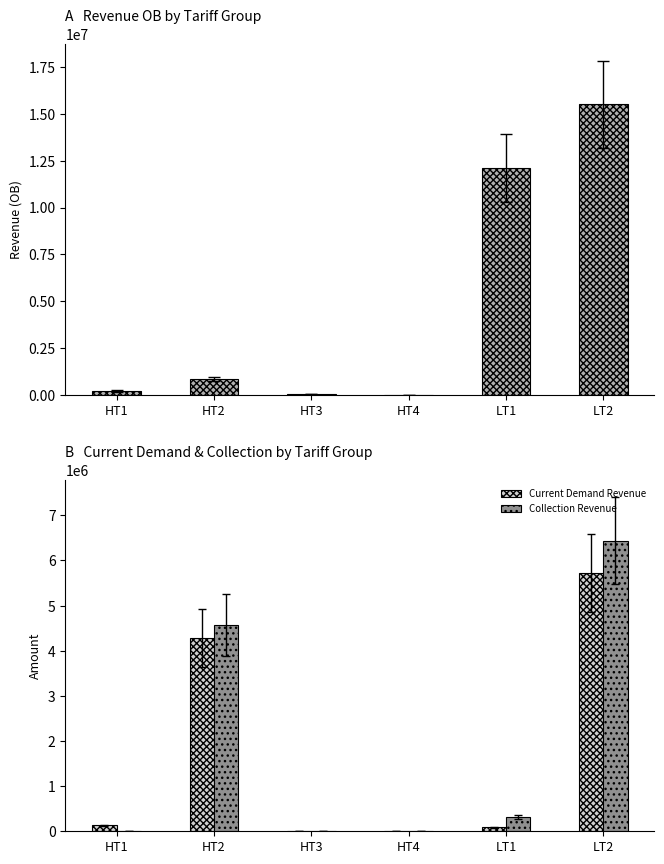

Which has a higher value, HT1 or HT4?

HT1